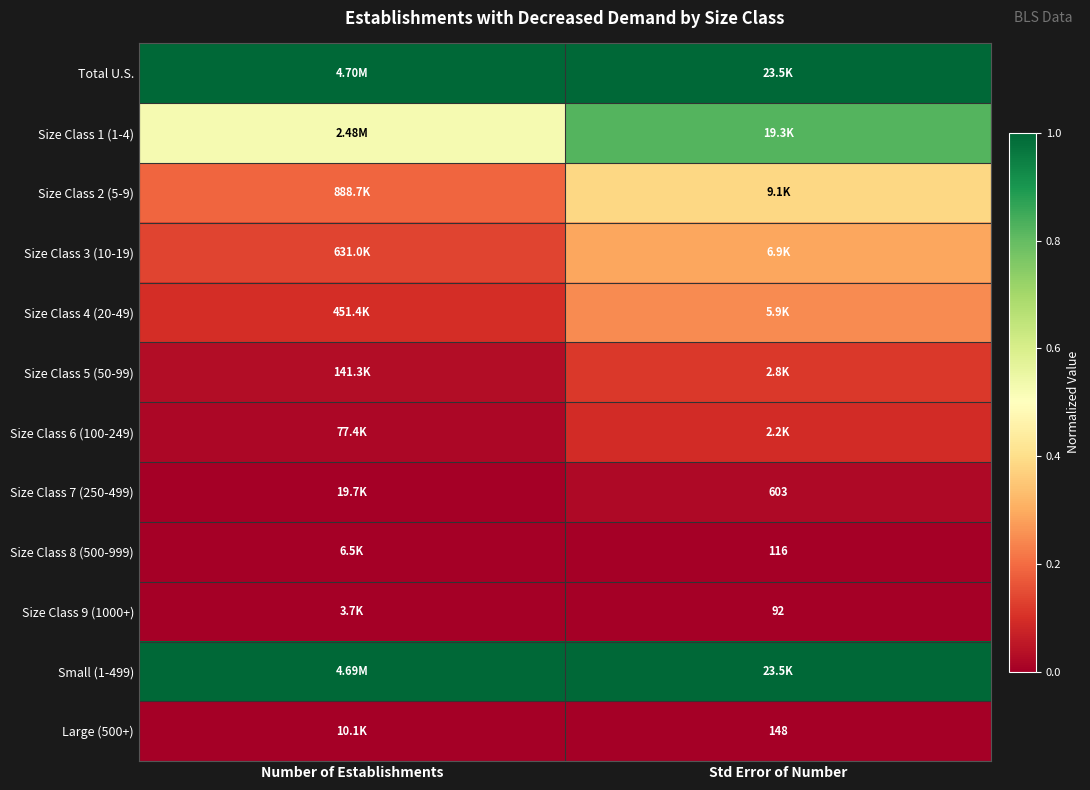

At which label does Size Class 8 (500-999) reach its minimum?

Number of Establishments